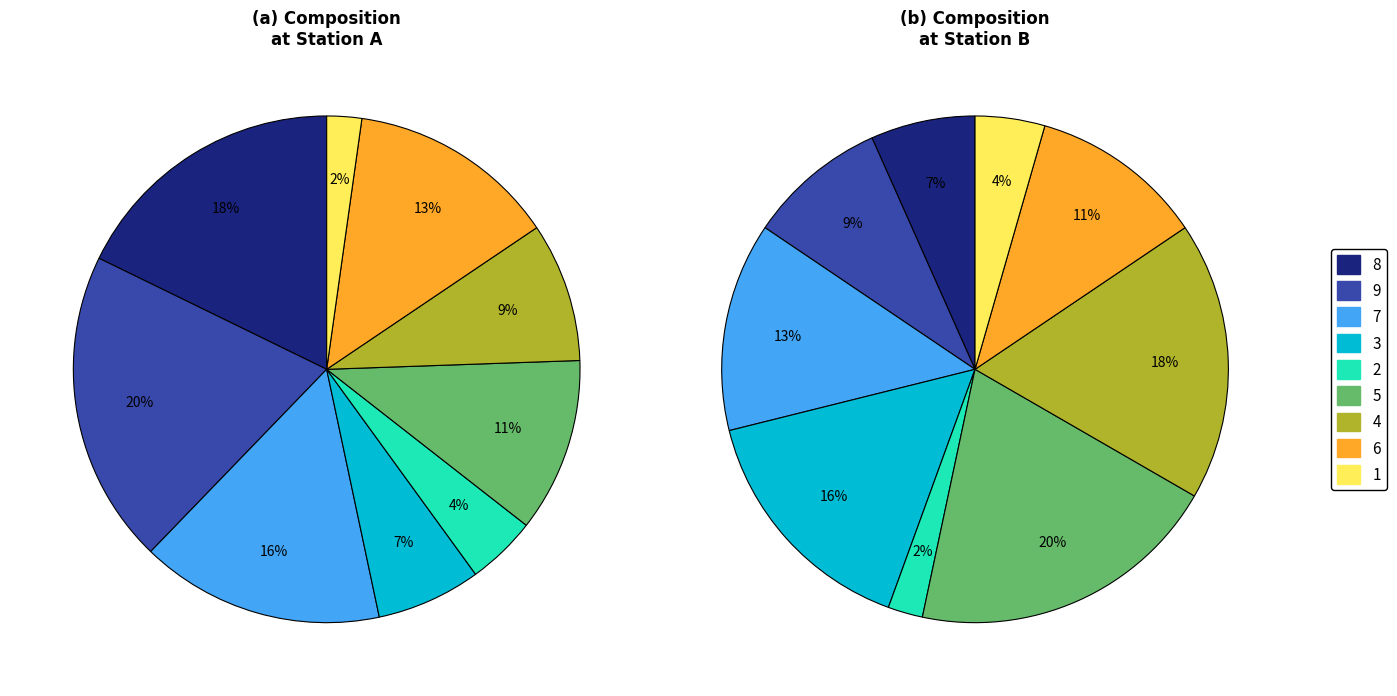

Count the number of slices in the pie.

9